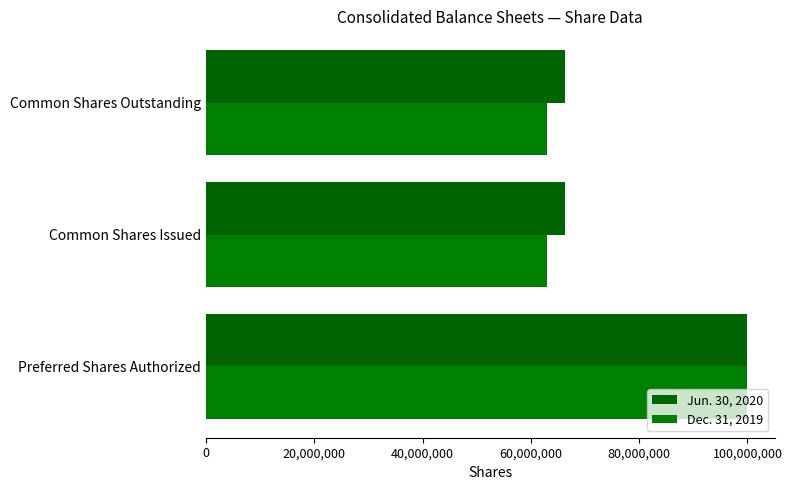

How many data points does each series have?

3